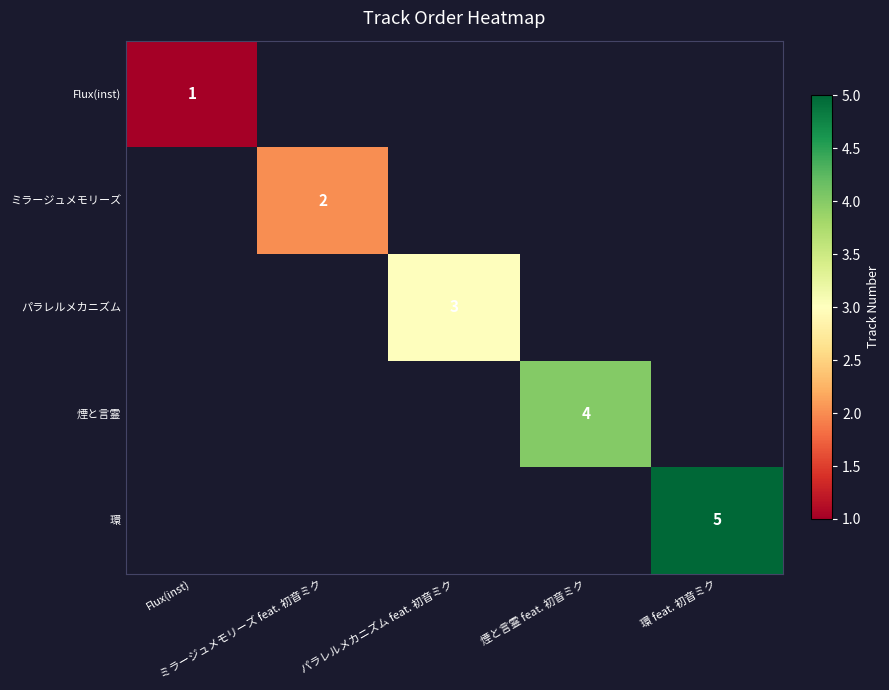

Which series has the largest total across all categories?

環